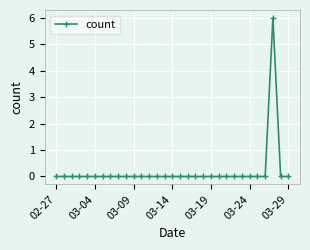

What is the greatest value displayed?

6